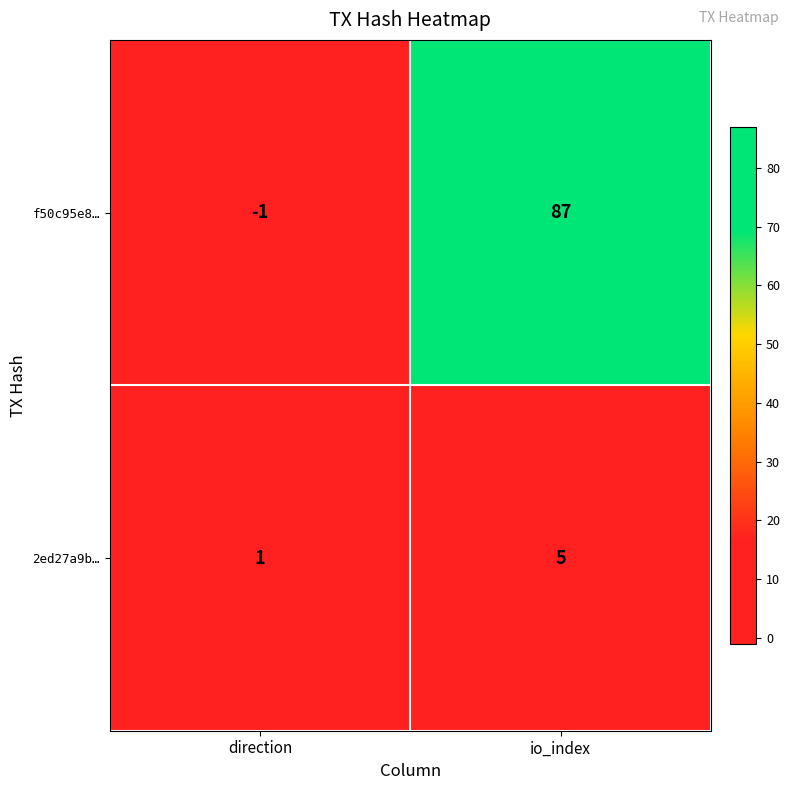

What is the total value across all series at io_index?

92